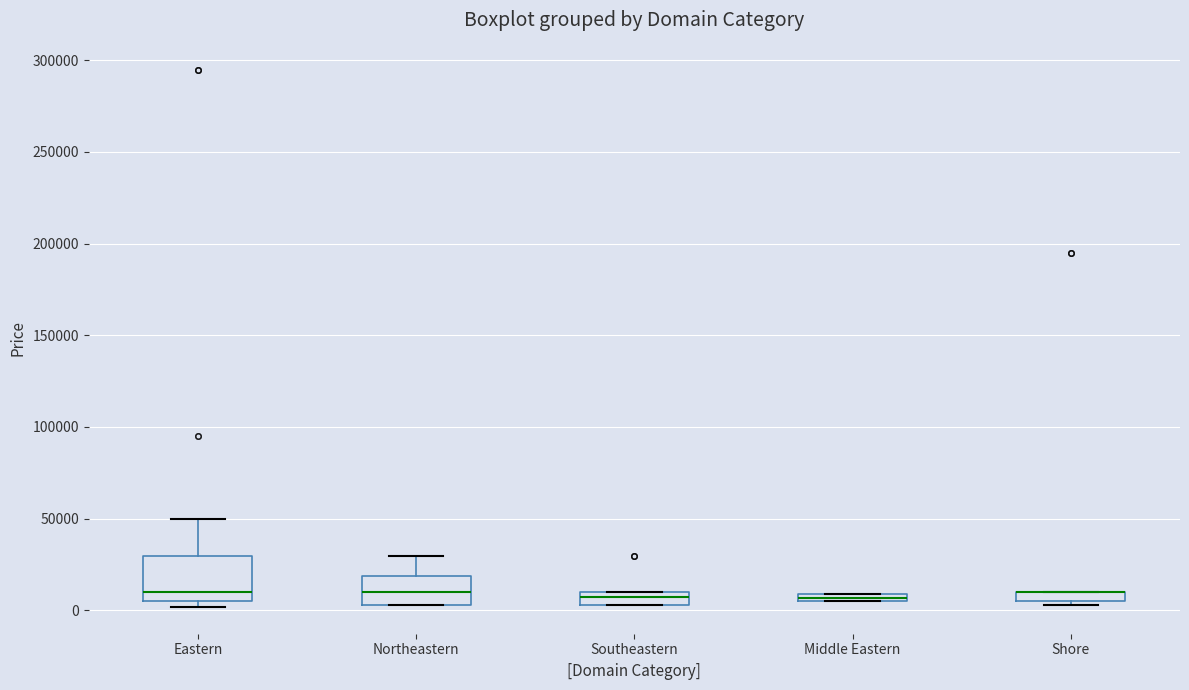

Which box is the tallest, from its lower edge to its upper edge?

Eastern